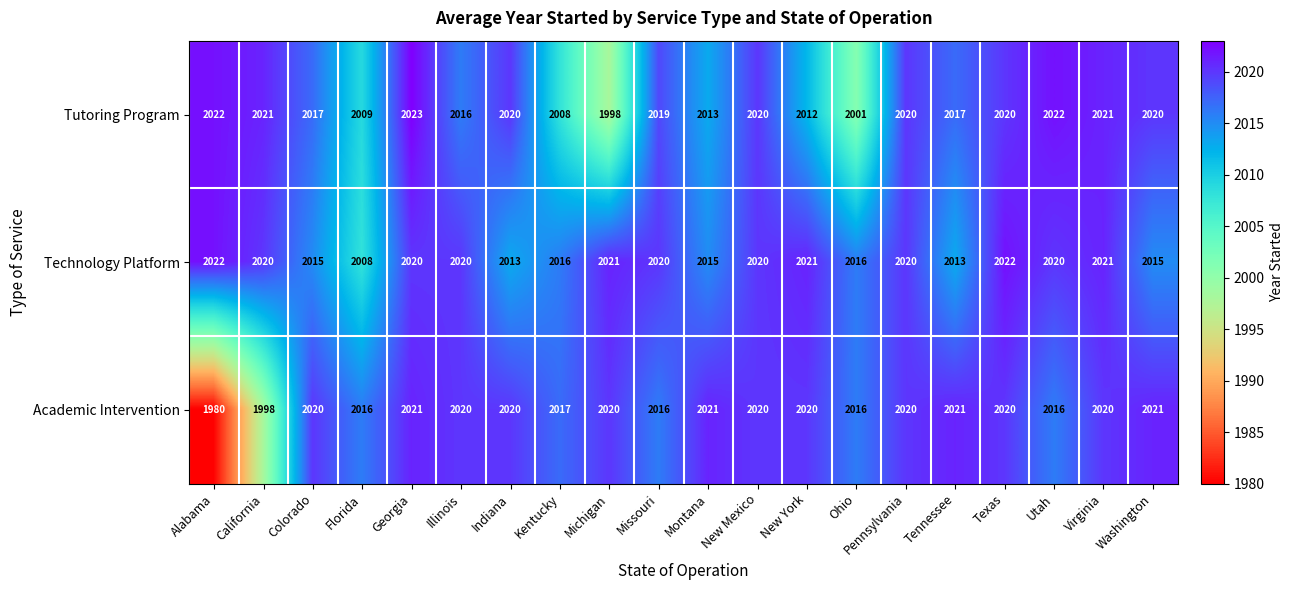

Which series changed the most between Illinois and Pennsylvania?

Tutoring Program